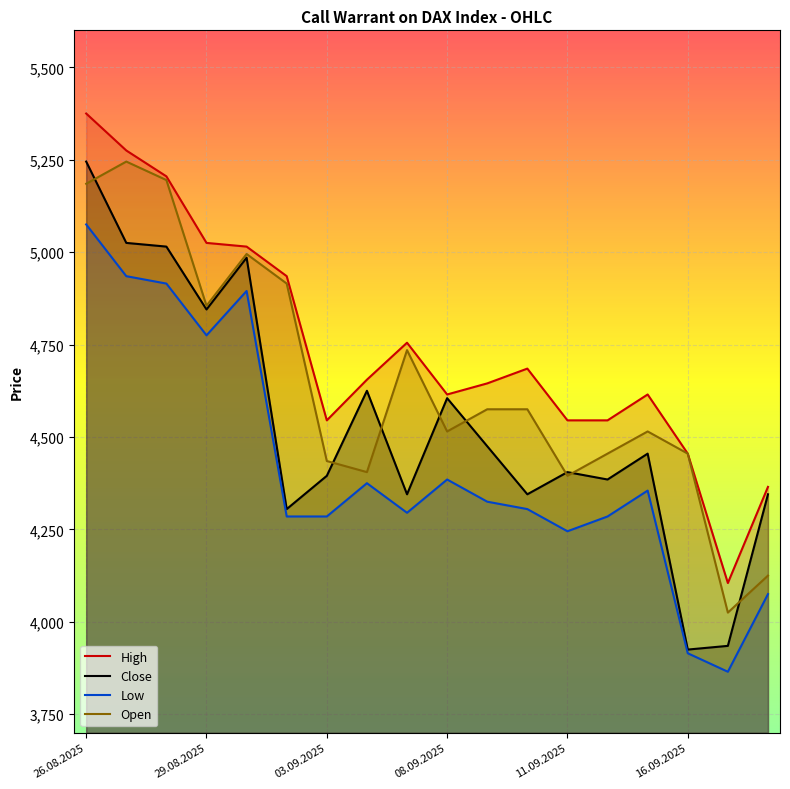

True or false: Open and Low intersect in this chart.

False